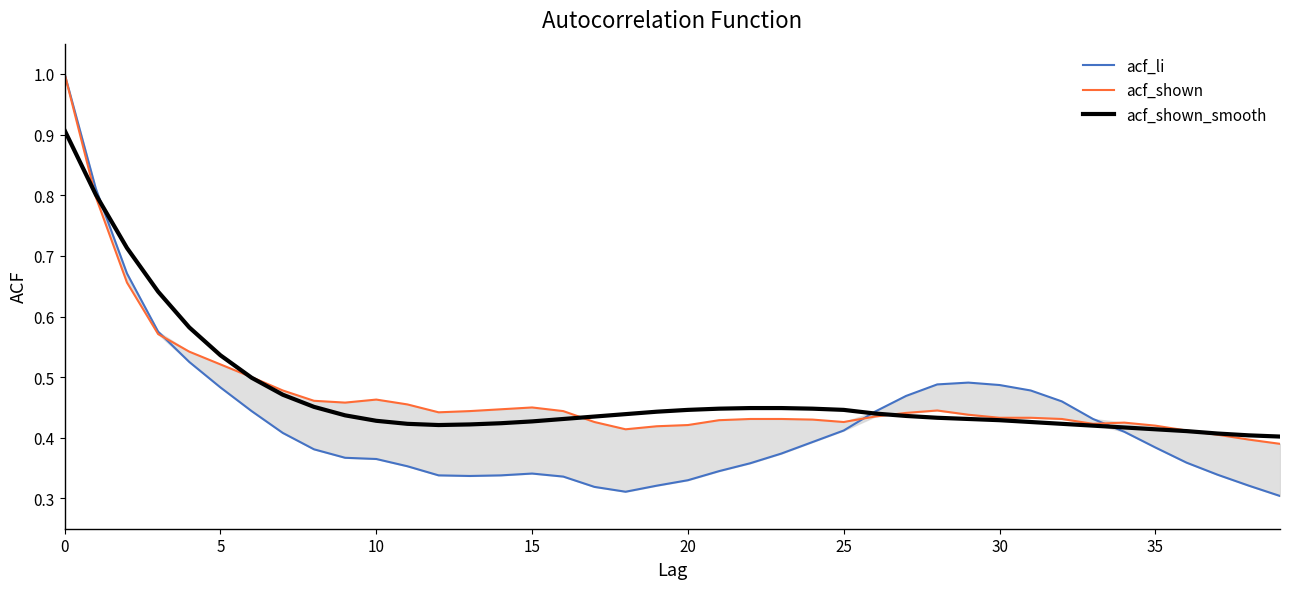

What is the label of the 10th point from the right?

30